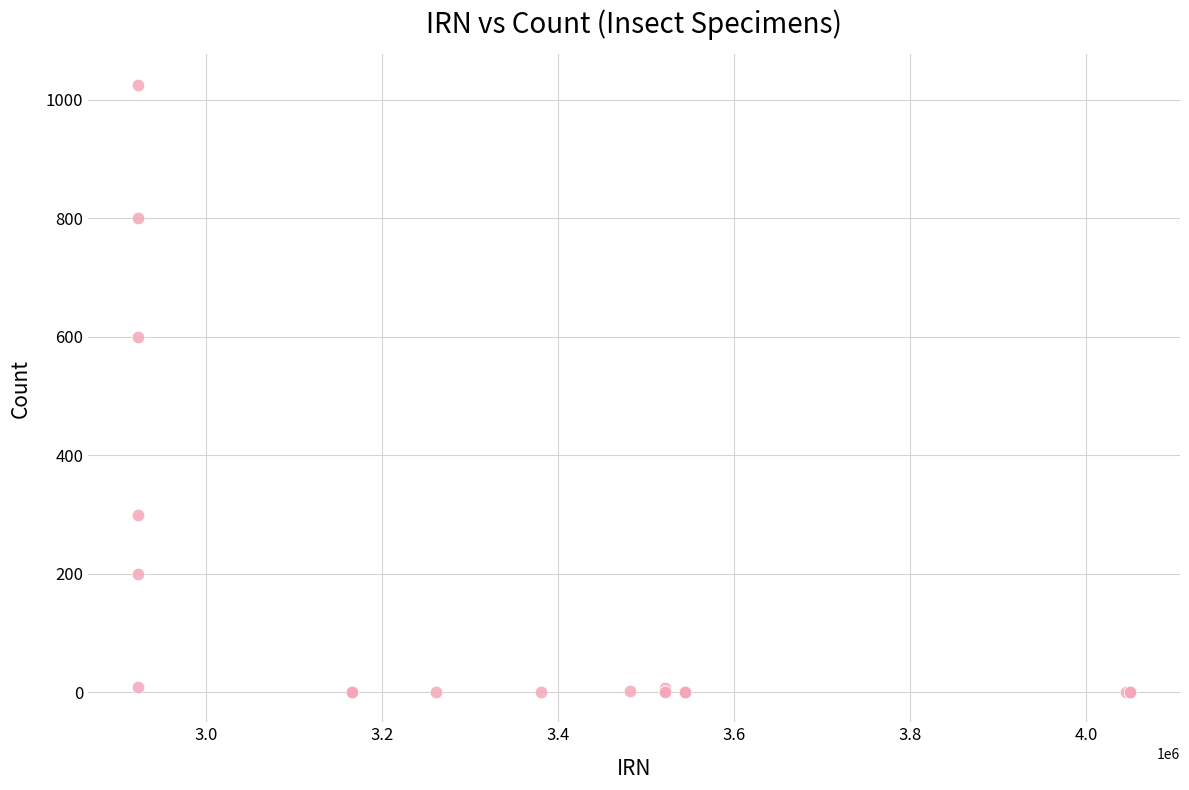

What Y value in the scatter plot is closest to 513?

600